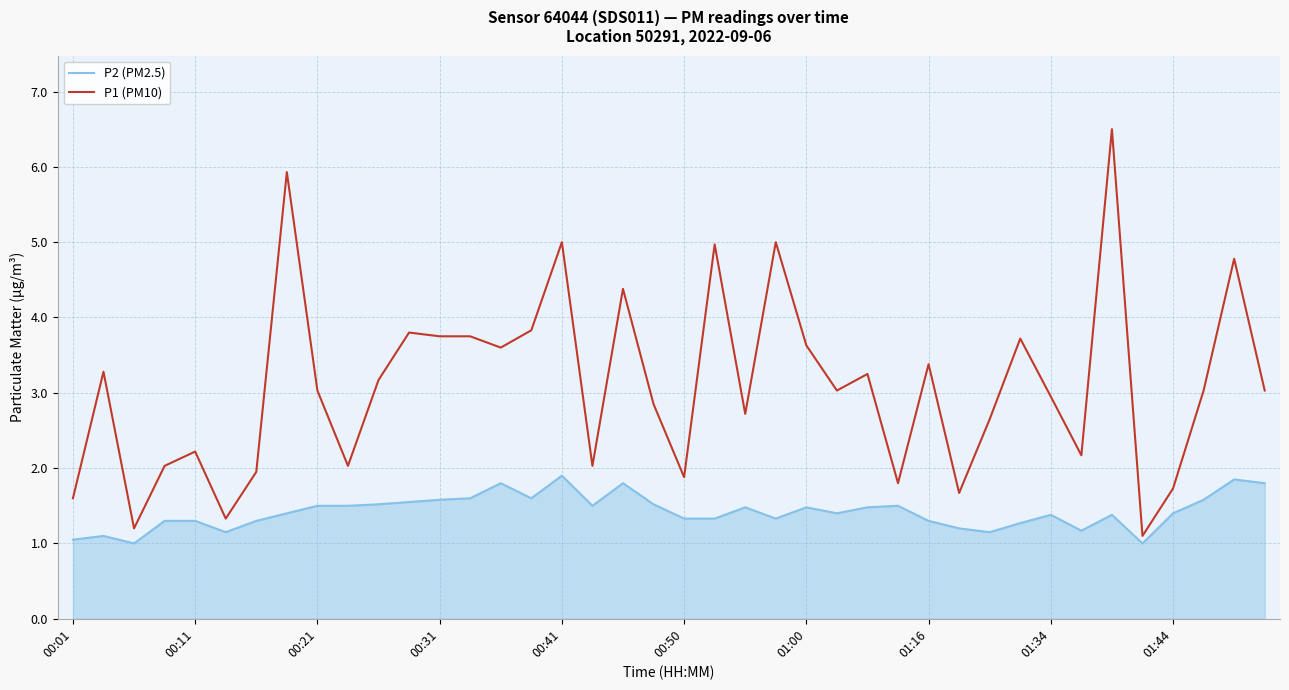

Which series has the largest total across all categories?

P1 (PM10)